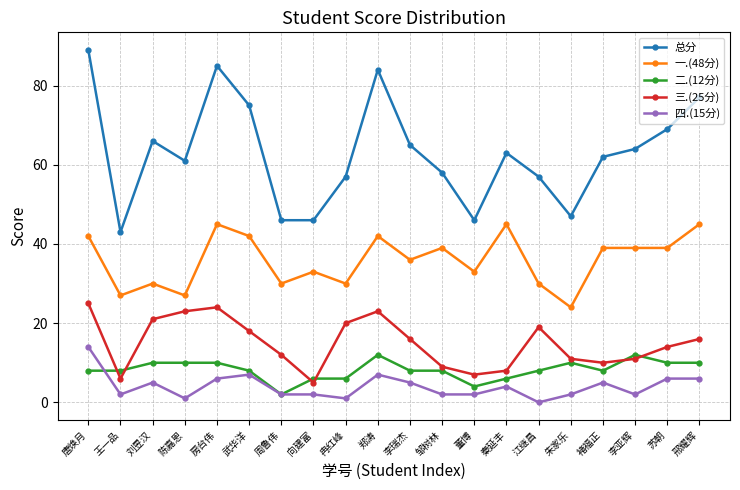

At which label does 四.(15分) first exceed 4?

唐焕月